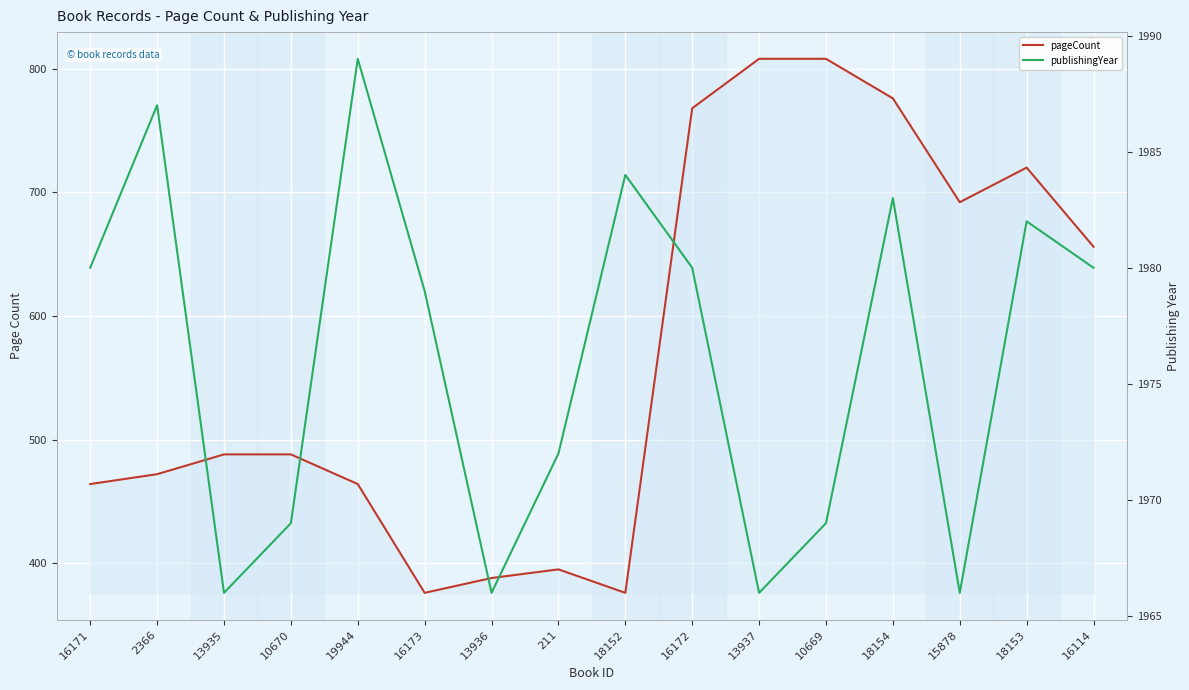

What position from the left is 16114?

16